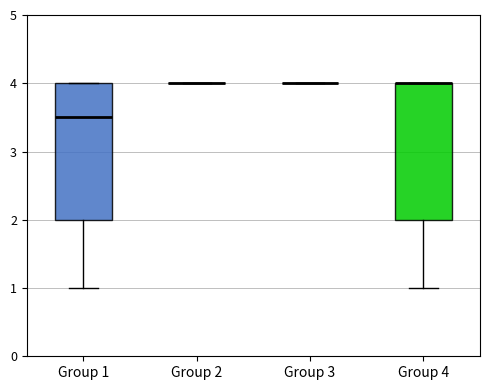

Reading left to right, transcribe this box plot: for each box, give where its median line is, the range the box spans, and where its two whiskers end, as read against the y-axis. The values are not printed on the chart, so give them approximately, as read against the axis.

Group 1: median 3.5, box 2.0 to 4.0, whiskers 1.0 to 4.0
Group 2: box collapsed to a line at 4.0, whiskers 4.0 to 4.0
Group 3: box collapsed to a line at 4.0, whiskers 4.0 to 4.0
Group 4: median 4.0 (drawn on the box's upper edge), box 2.0 to 4.0, whiskers 1.0 to 4.0